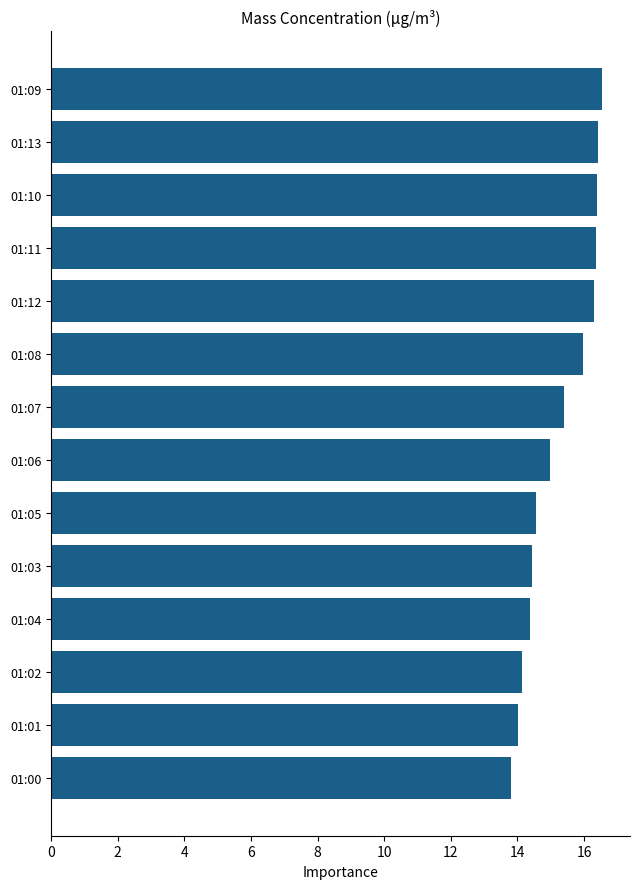

What is the change in value from 01:08 to 01:01?

-2.0